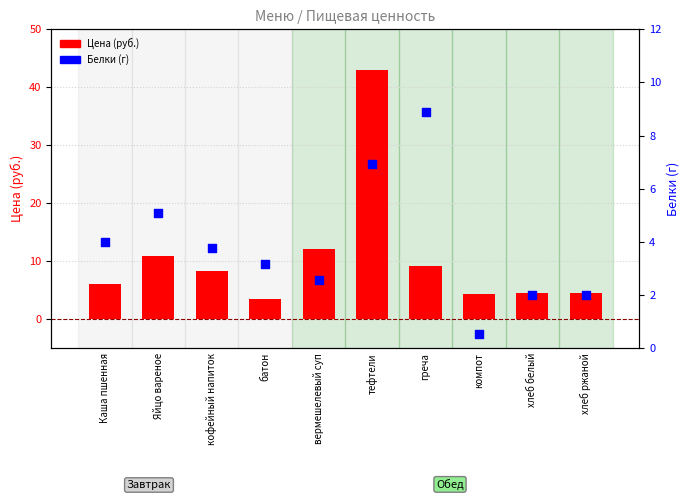

Which series has the largest Y range (max minus min)?

Цена (руб.)